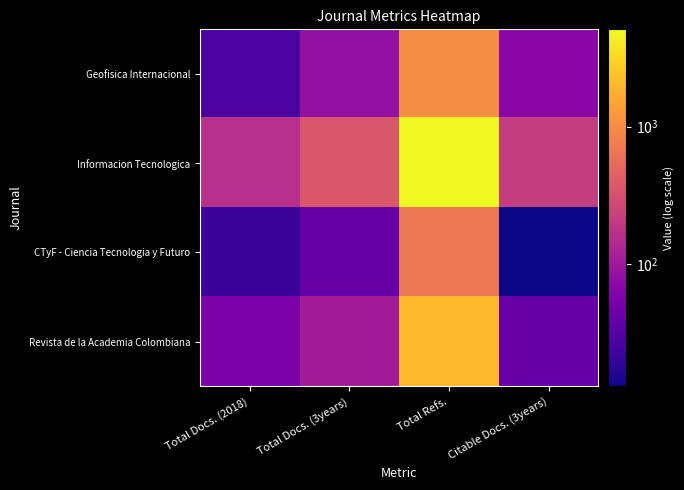

Reading right to left, what are all the values shown in this chart?

Geofisica Internacional: Citable Docs. (3years)=71	Total Refs.=1006	Total Docs. (3years)=81	Total Docs. (2018)=28
Informacion Tecnologica: Citable Docs. (3years)=217	Total Refs.=5091	Total Docs. (3years)=369	Total Docs. (2018)=163
CTyF - Ciencia Tecnologia y Futuro: Citable Docs. (3years)=13	Total Refs.=687	Total Docs. (3years)=40	Total Docs. (2018)=22
Revista de la Academia Colombiana: Citable Docs. (3years)=41	Total Refs.=2008	Total Docs. (3years)=108	Total Docs. (2018)=57